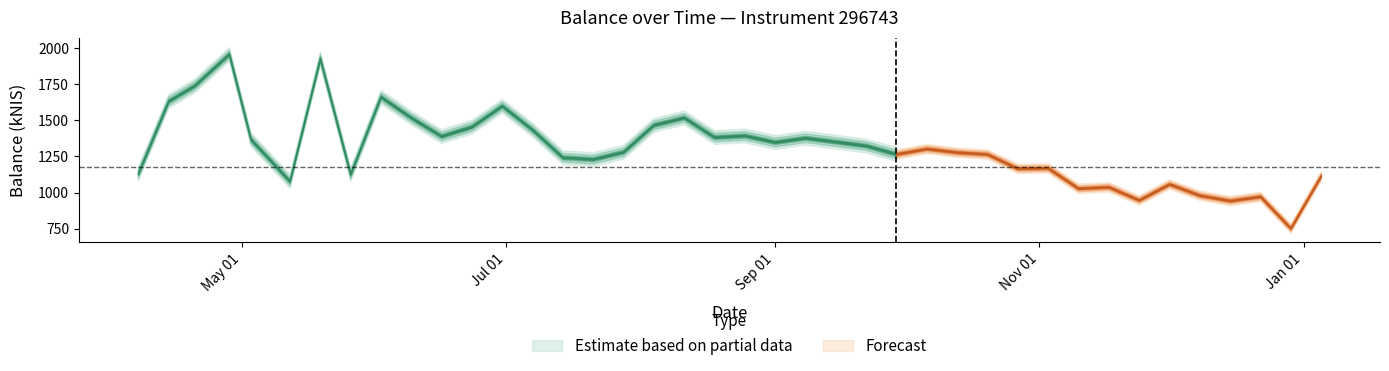

Is this an area chart (filled region under the line)?

No